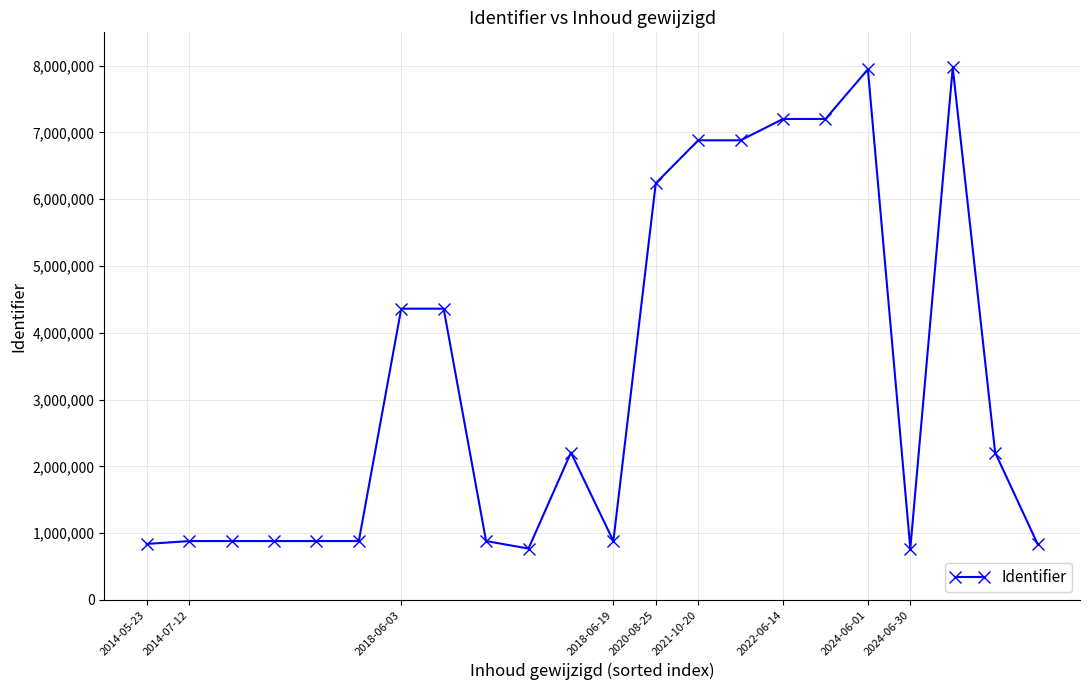

What is the difference between the maximum and minimum values?

7204974